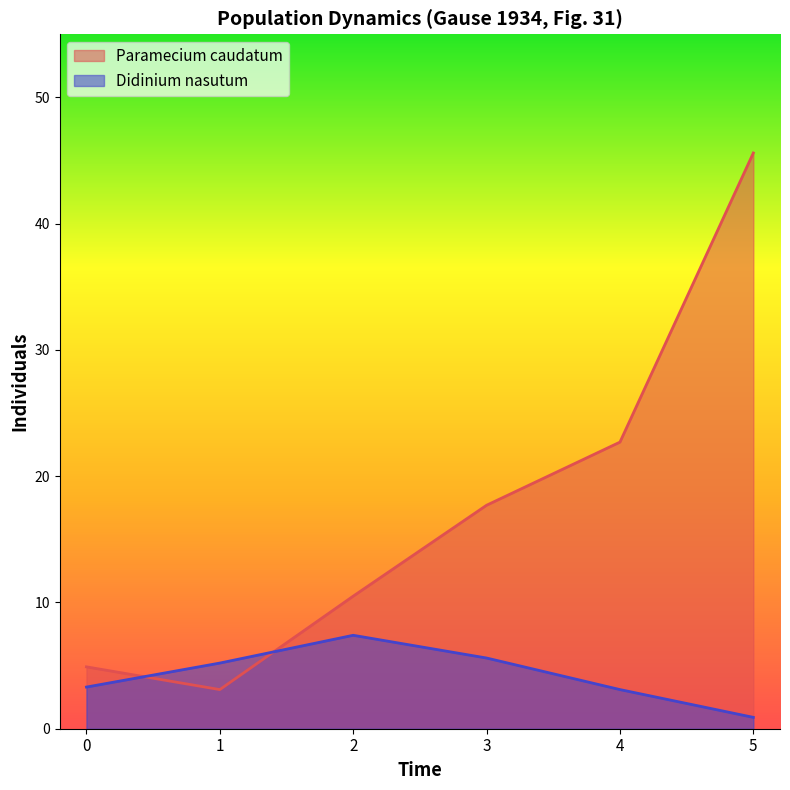

Is it true that Paramecium caudatum equals 4.9 at 0?

True